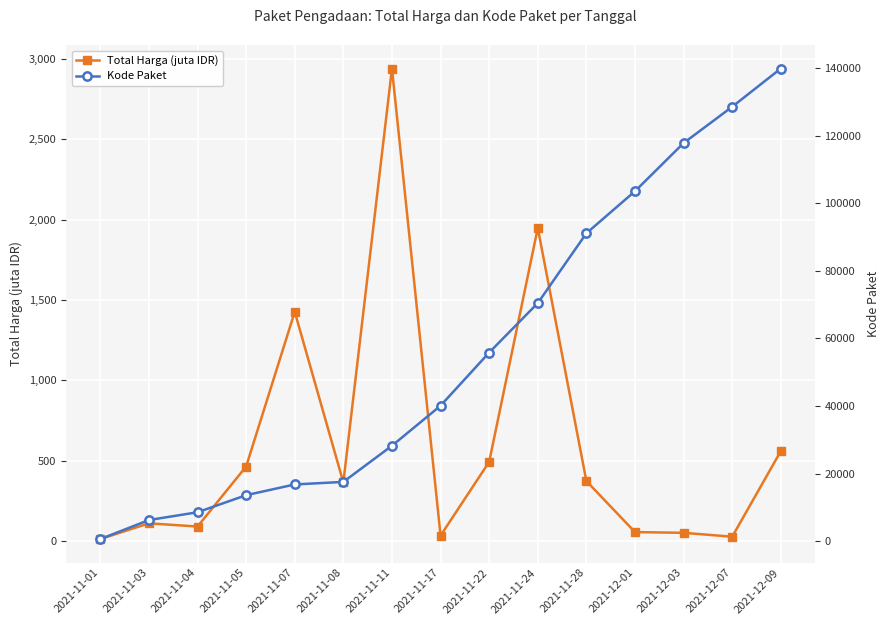

Rank the categories by Kode Paket value from highest to lowest.

2021-12-09, 2021-12-07, 2021-12-03, 2021-12-01, 2021-11-28, 2021-11-24, 2021-11-22, 2021-11-17, 2021-11-11, 2021-11-08, 2021-11-07, 2021-11-05, 2021-11-04, 2021-11-03, 2021-11-01